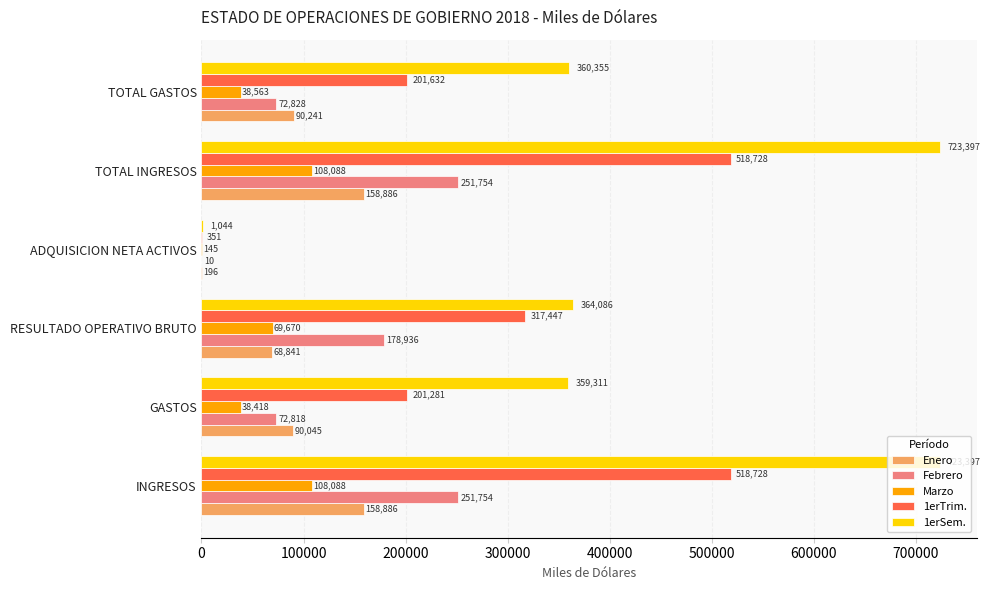

The value of Enero at ADQUISICION NETA ACTIVOS is 196. True or false?

True